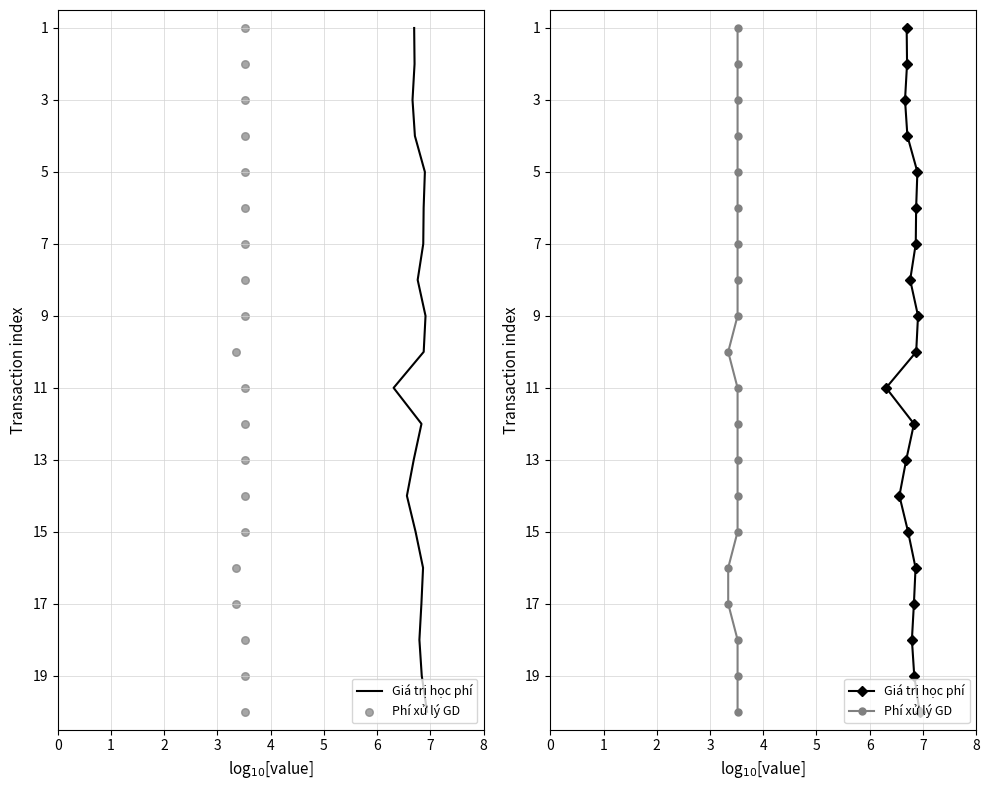

What are all the series names shown in the legend?

Giá trị học phí, Phí xử lý GD